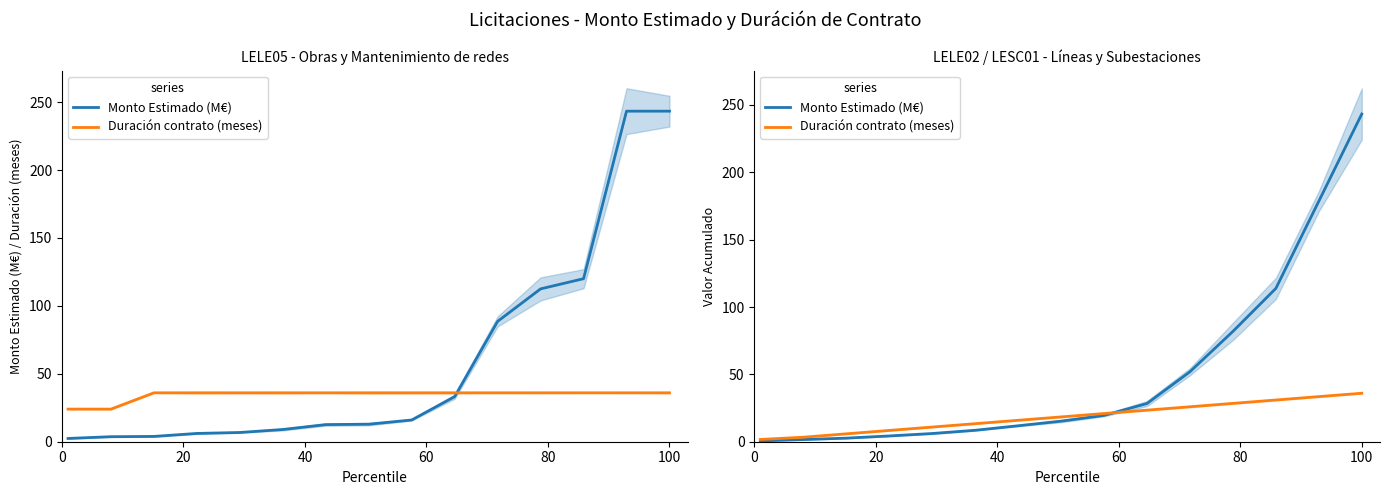

What are all the series names shown in the legend?

Monto Estimado (M€), Duración contrato (meses)